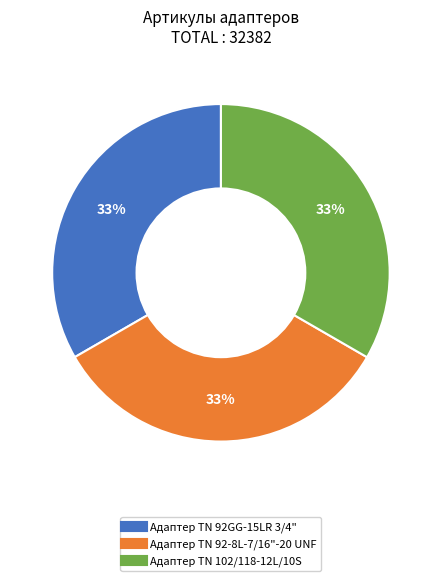

How many segments does this pie chart have?

3